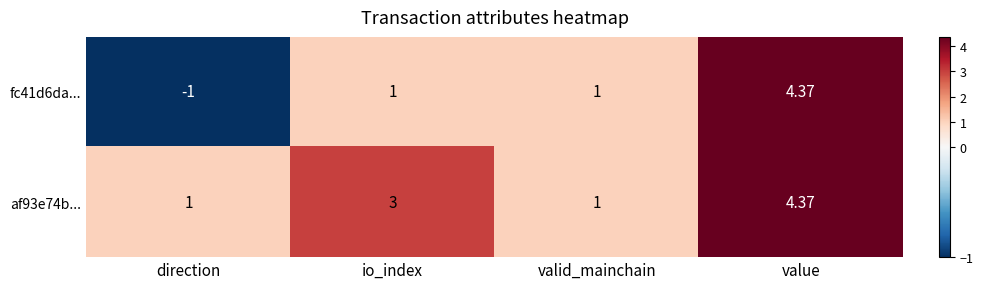

Is the value of af93e74b... at value greater than the value of fc41d6da... at io_index?

Yes